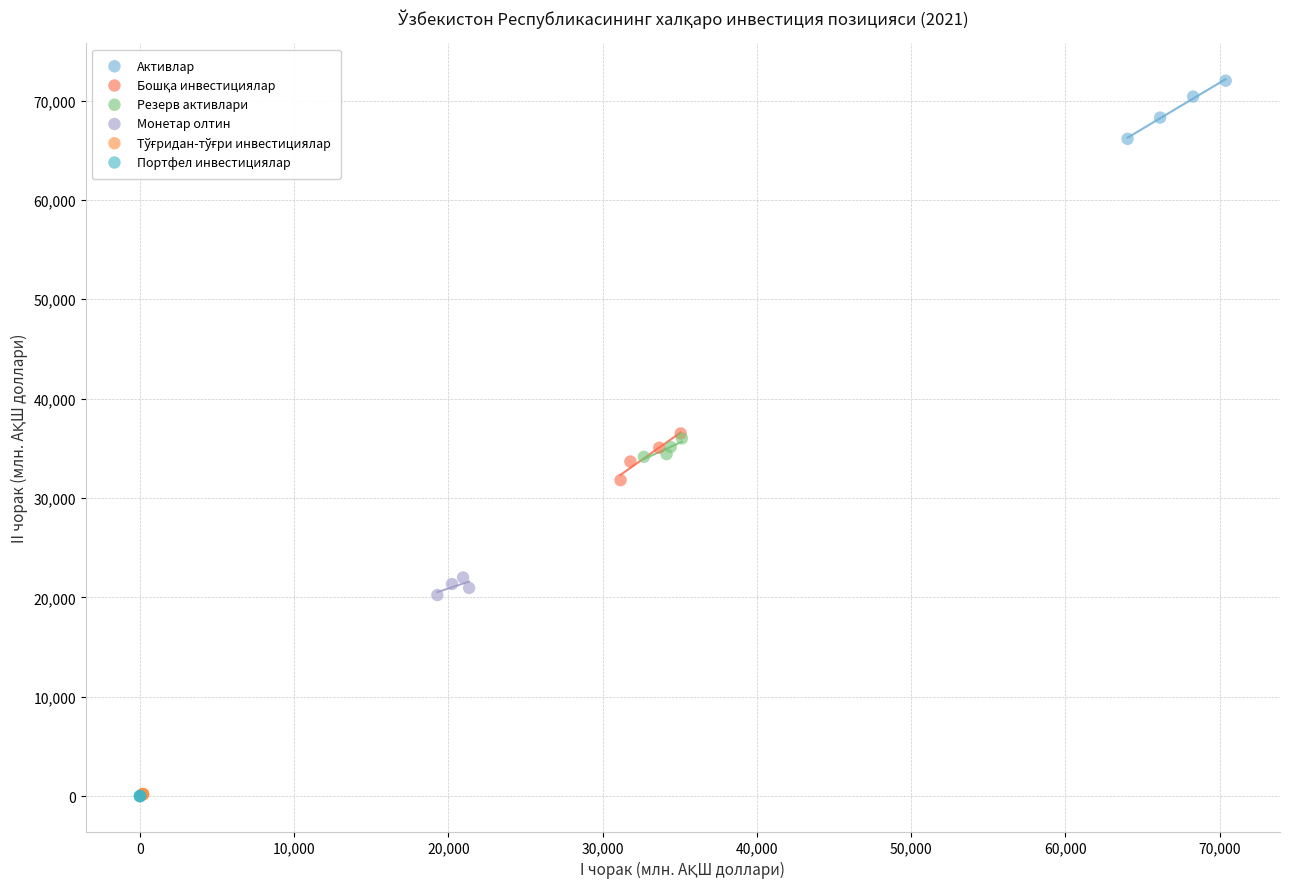

Which series reaches the maximum Y coordinate?

Активлар